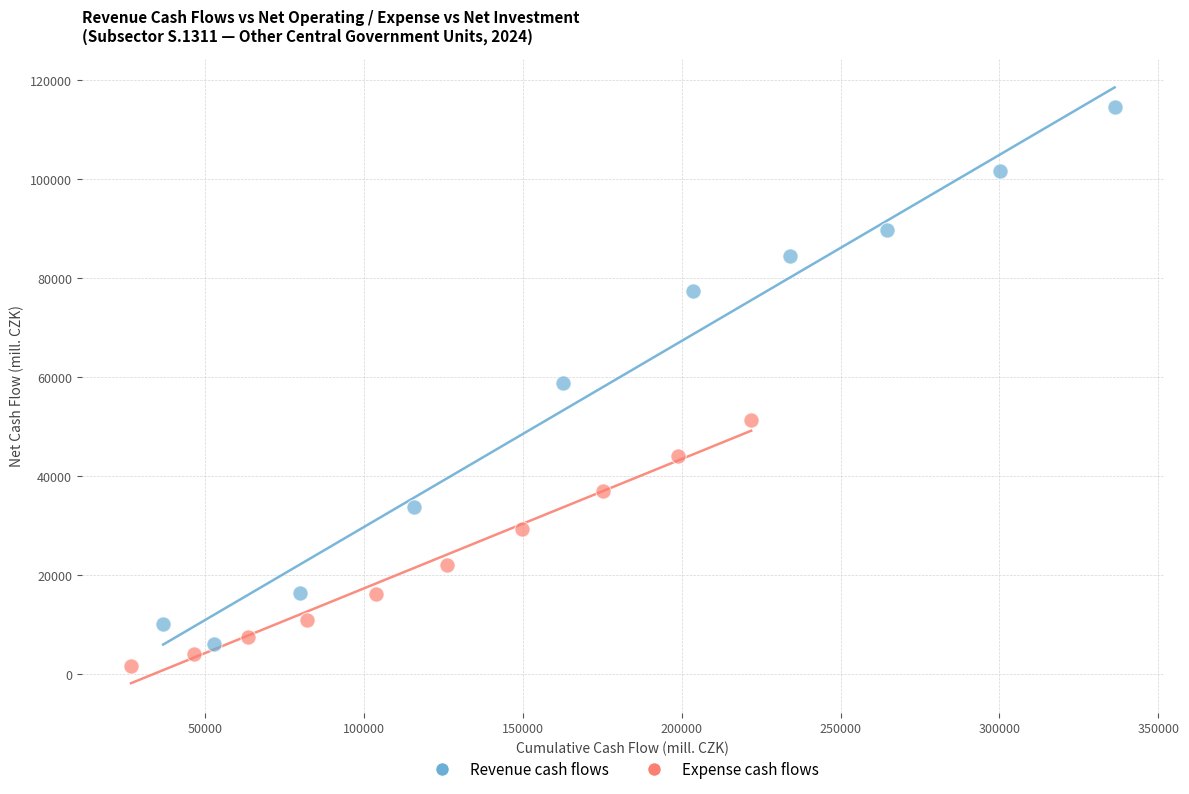

Which series reaches the minimum Y coordinate?

Expense cash flows